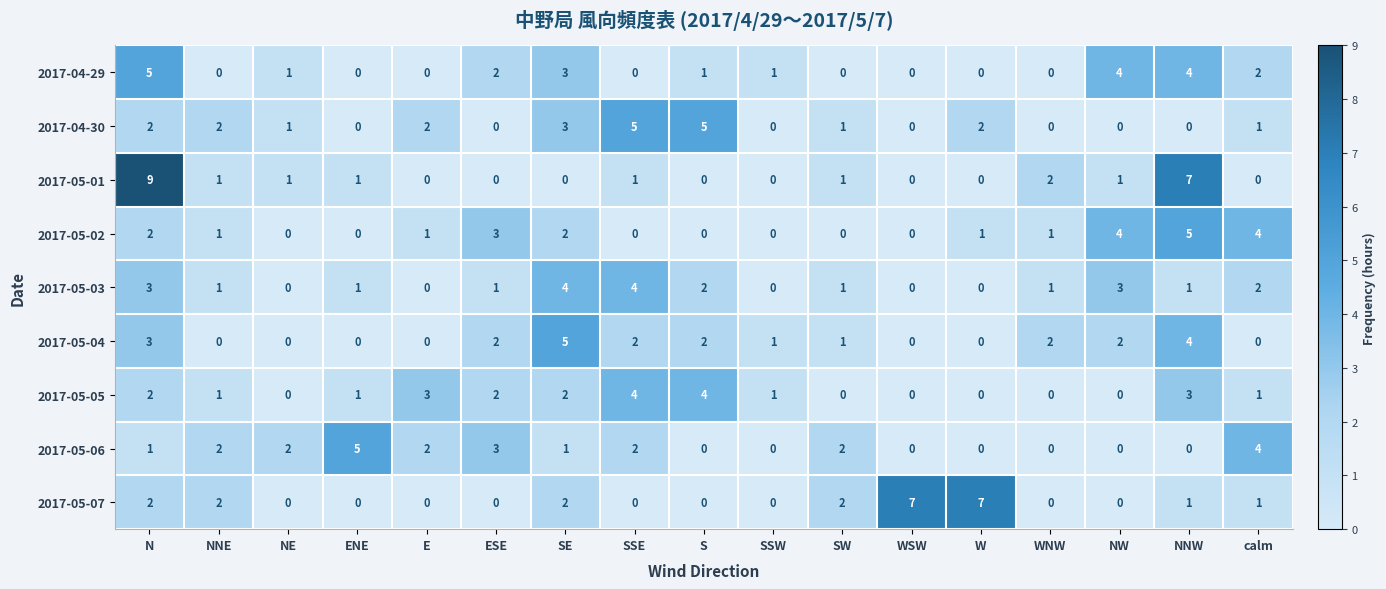

Which series has the largest range (max minus min)?

2017-05-01